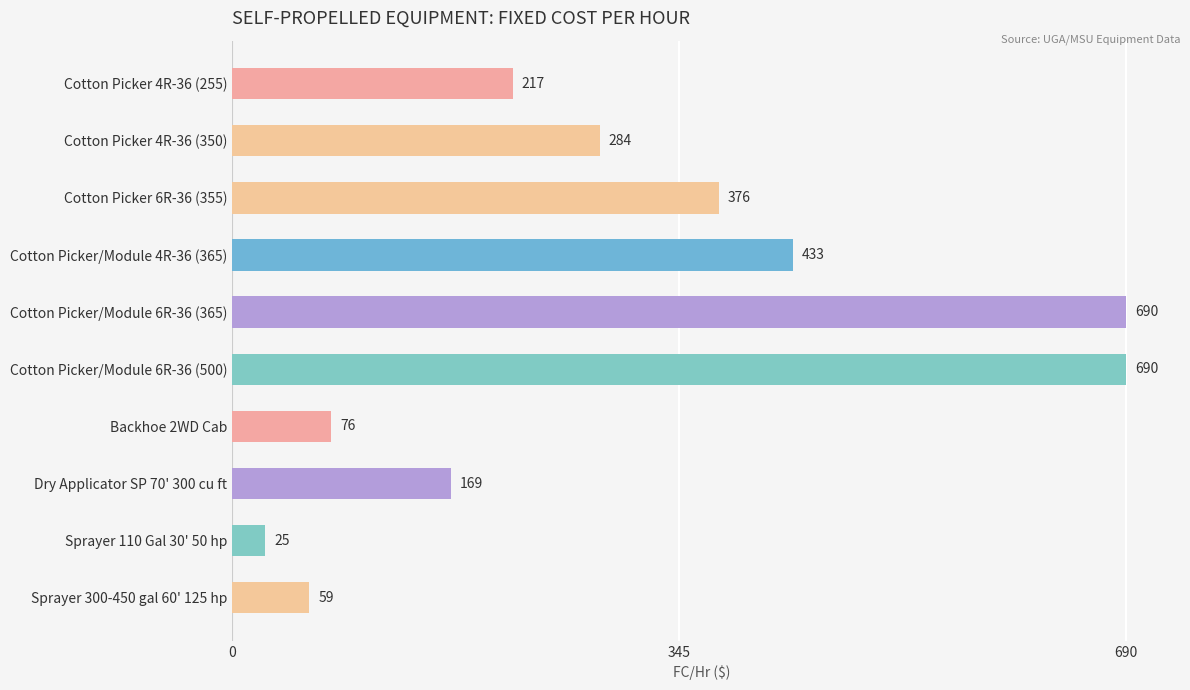

Where is the data nearest to the value 357?

Cotton Picker 6R-36 (355)